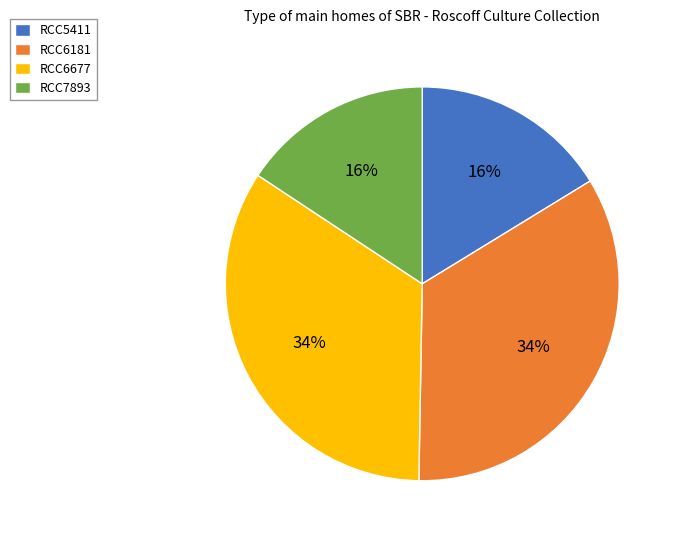

How many segments does this pie chart have?

4